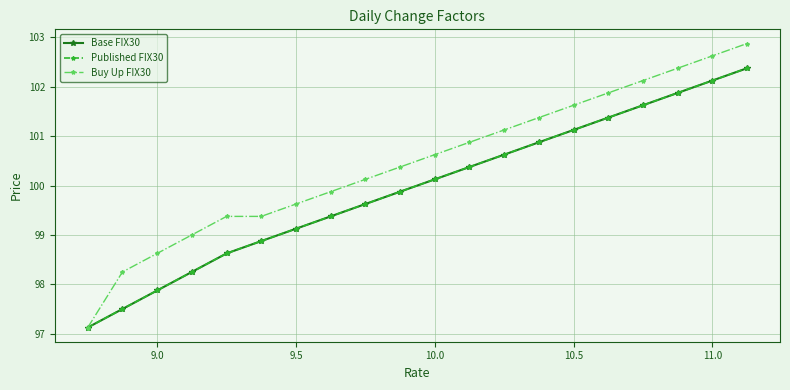

True or false: Buy Up FIX30 and Published FIX30 intersect in this chart.

False